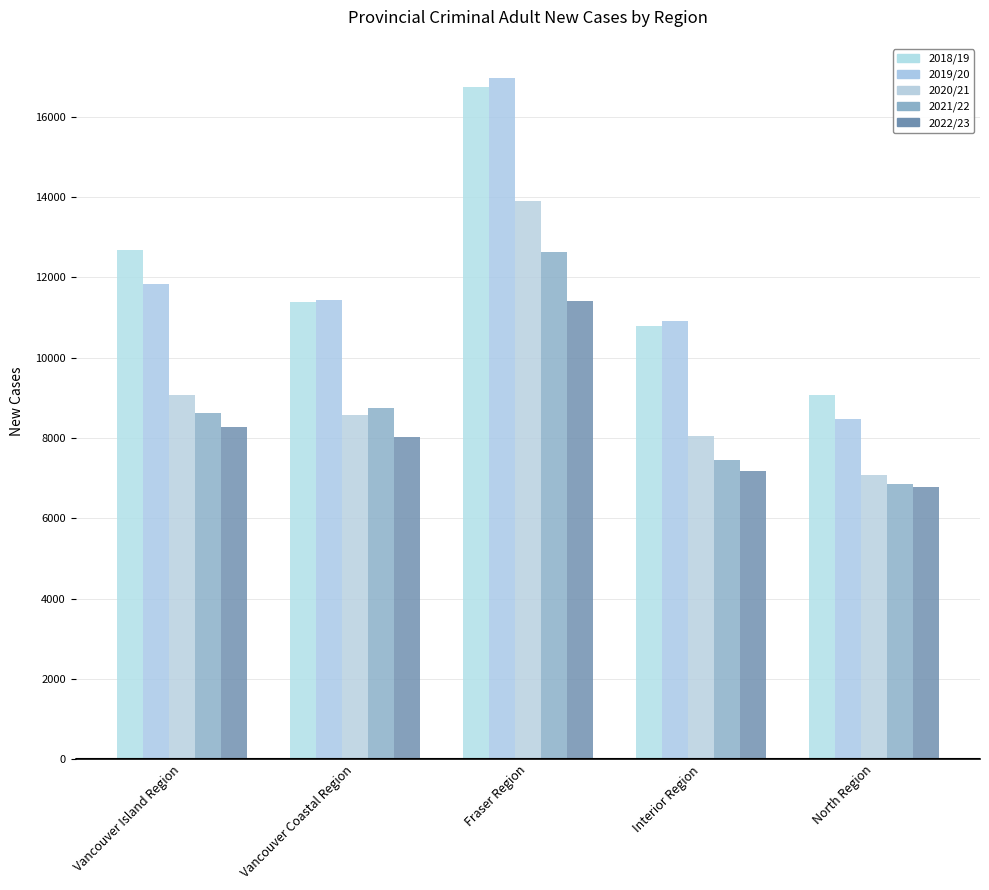

Which series has the widest spread of values?

2019/20